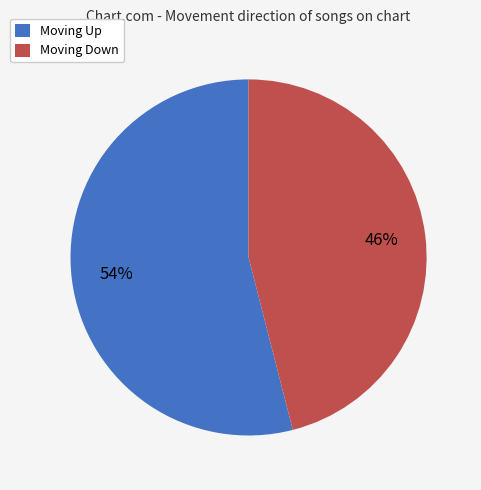

To the nearest percent, what is the average slice percentage?

50%